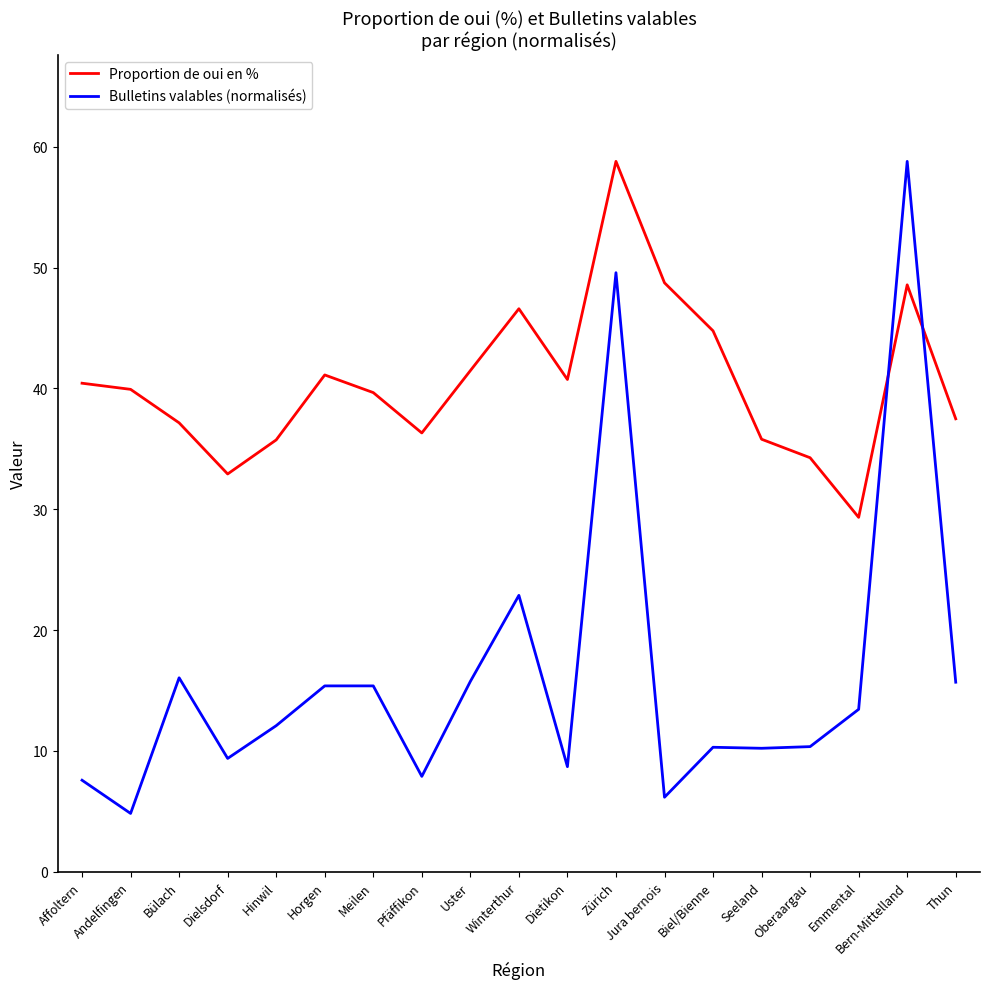

At which label is Proportion de oui en % closest to 44?

Biel/Bienne